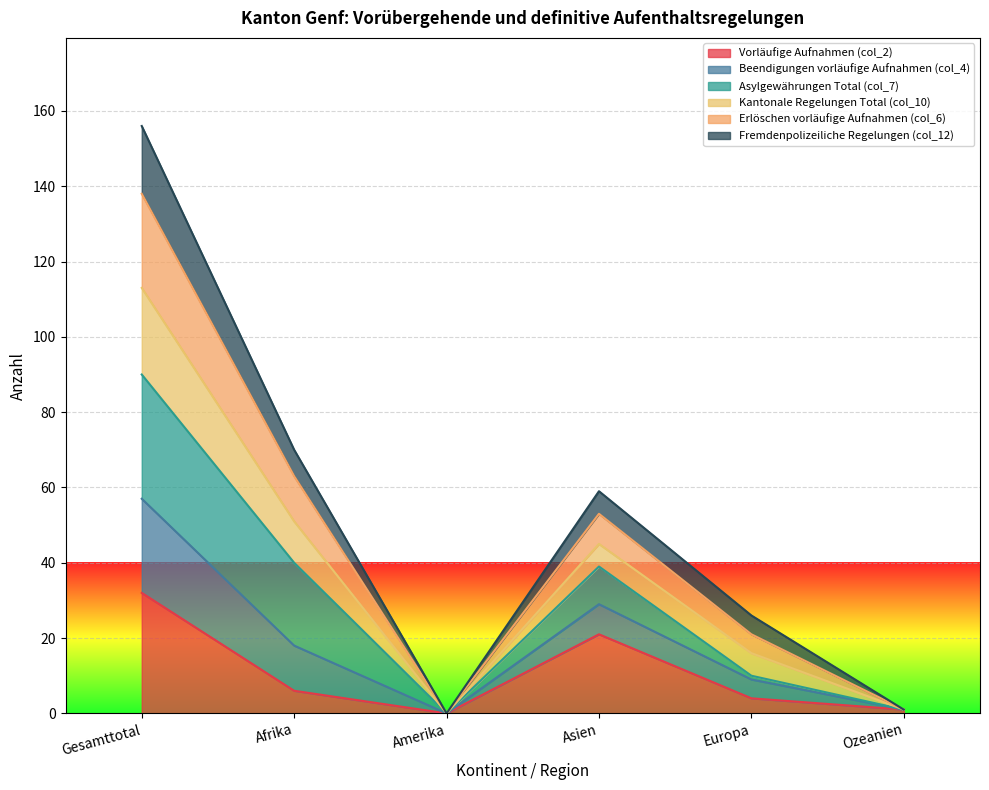

What is the difference between the Vorläufige Aufnahmen (col_2) values at Afrika and Ozeanien?

5